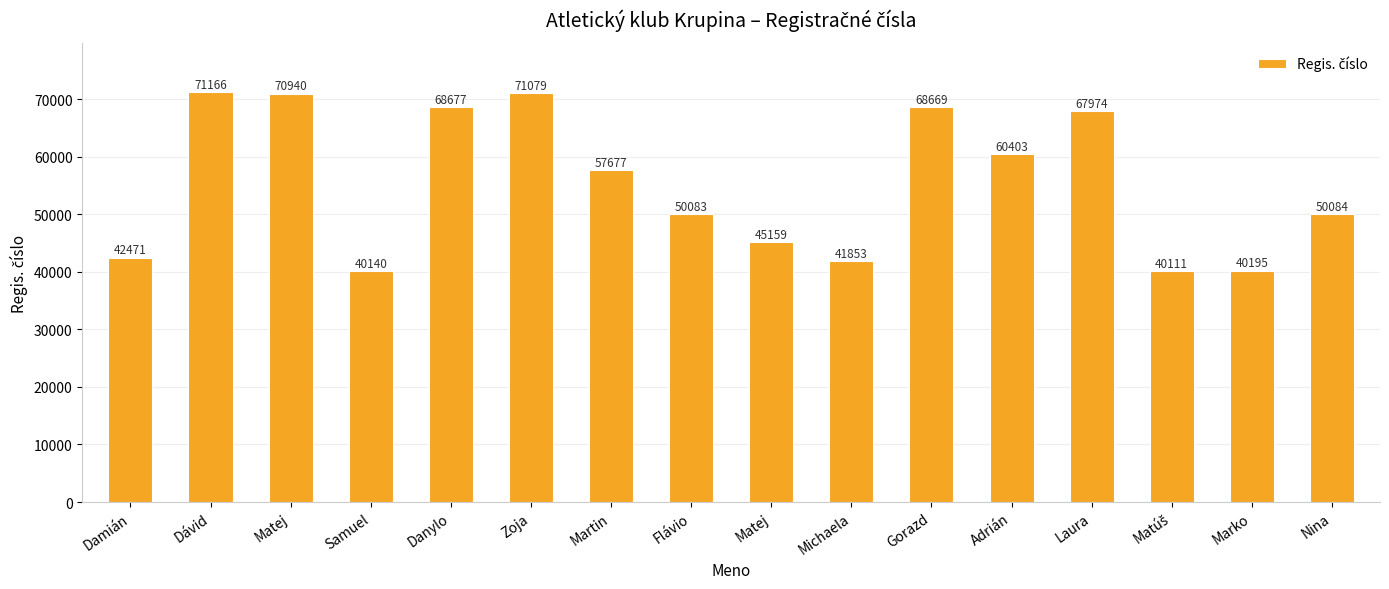

At which label does the data first exceed 57677?

Dávid